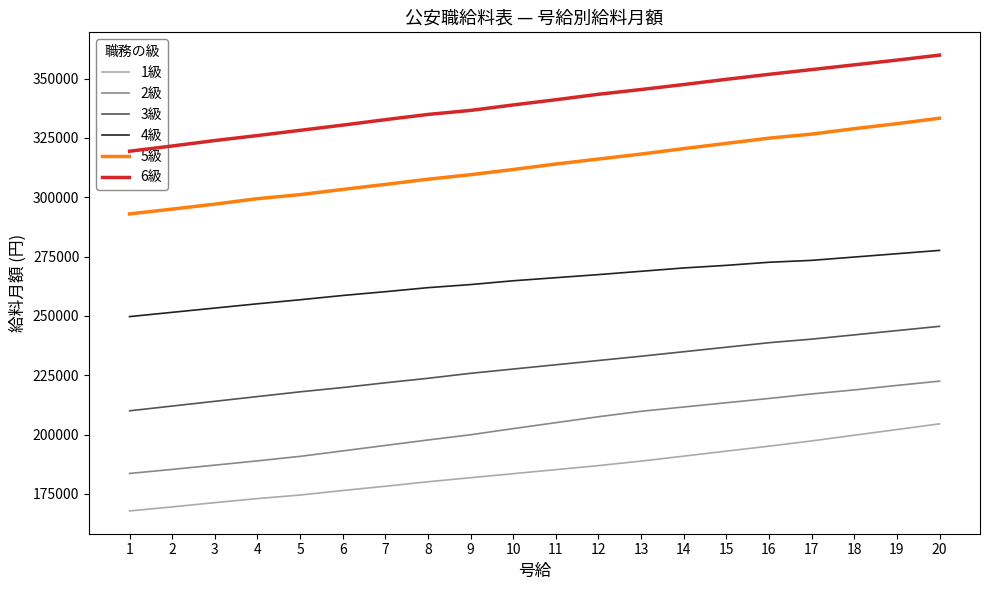

Does the chart have visible grid lines?

No